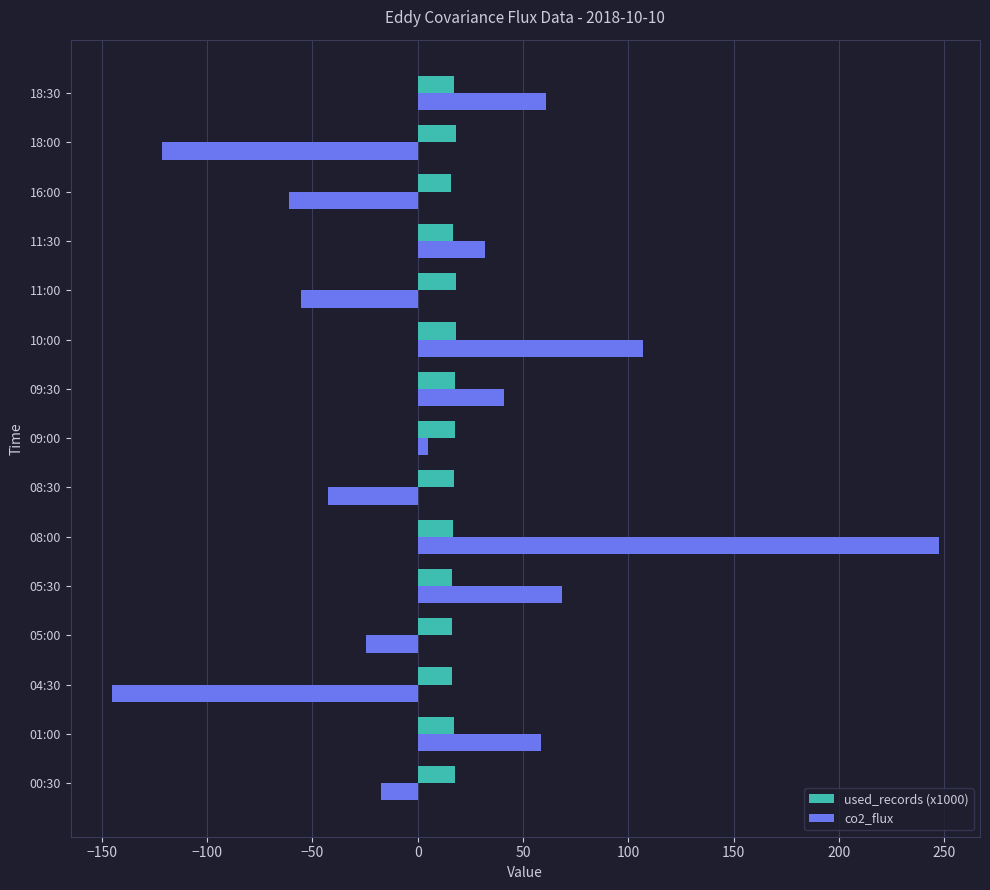

What is the difference between the second highest and second lowest values in the co2_flux series?

228.3